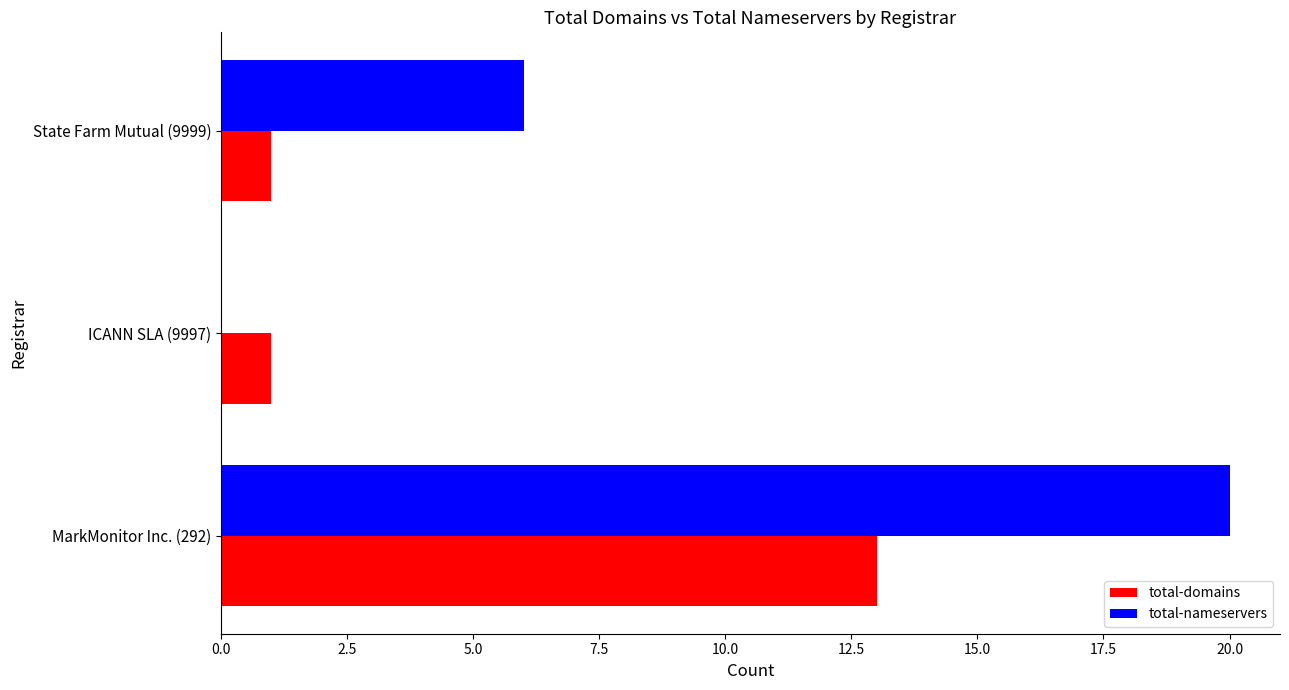

True or false: total-nameservers has a value of 31 at MarkMonitor Inc. (292).

False